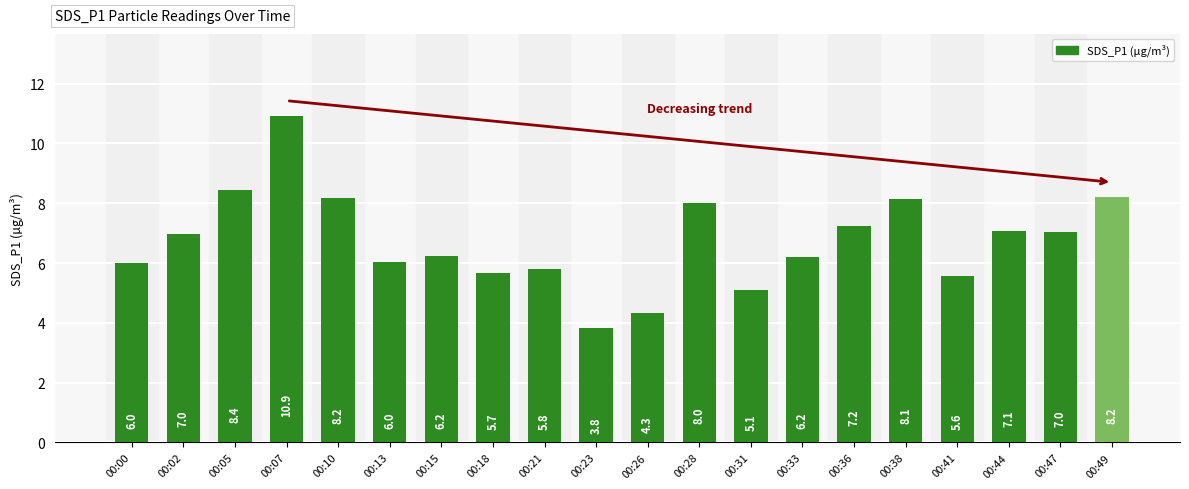

What is the change in value from 00:15 to 00:21?

-0.4